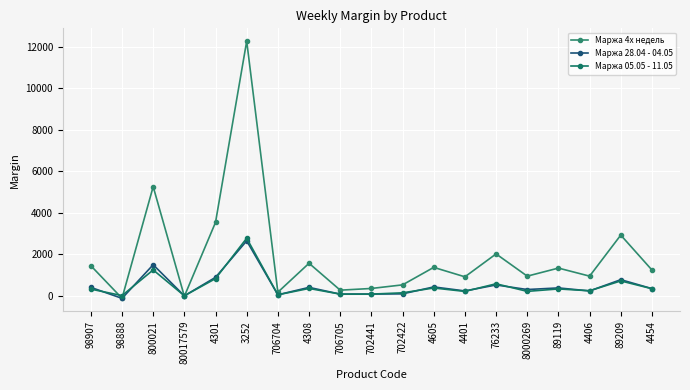

What is the smallest value displayed?

-129